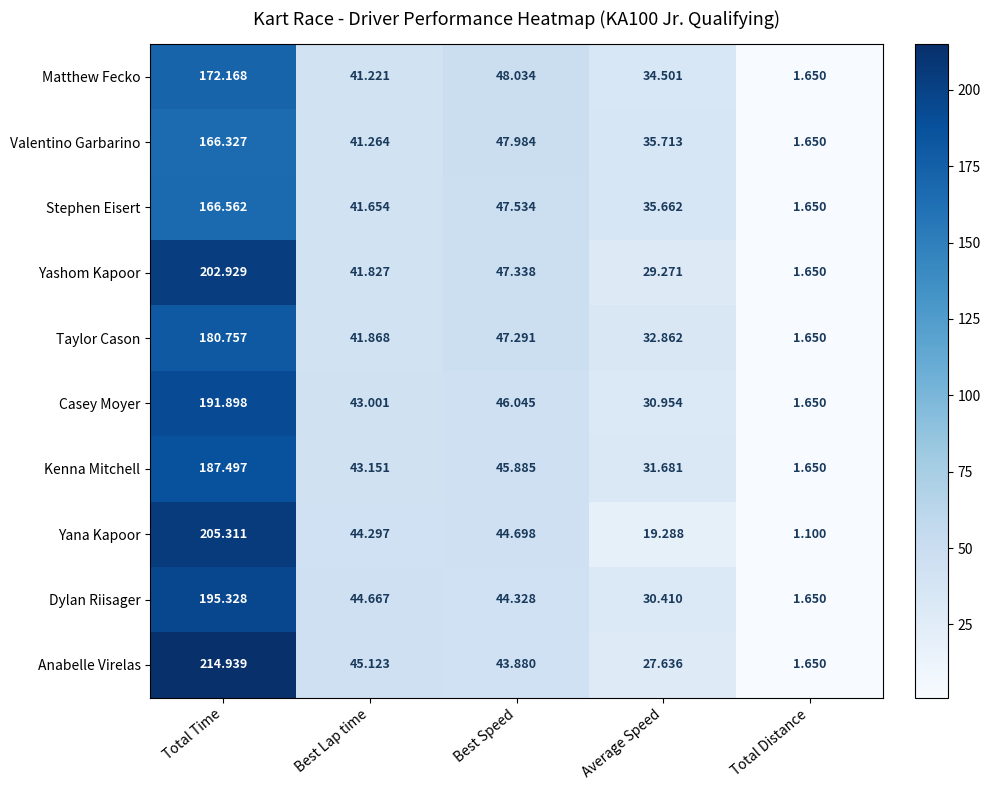

Which series has the largest total across all categories?

Anabelle Virelas